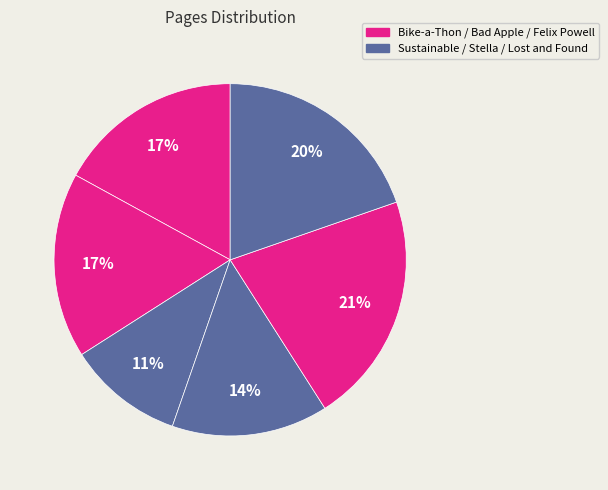

To the nearest percent, what is the average slice percentage?

17%